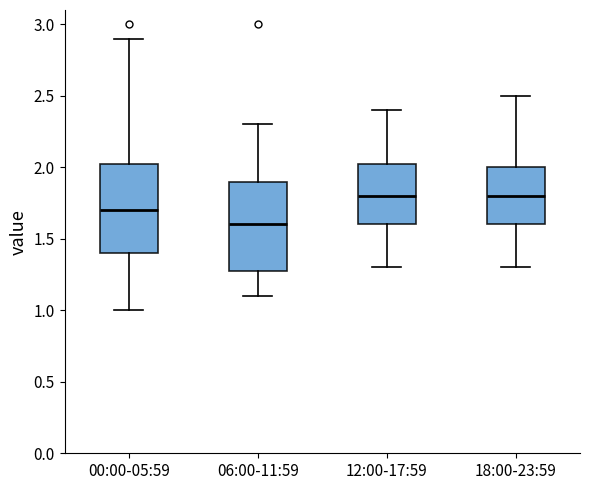

Where does the lower whisker of the box for 12:00-17:59 end on the y-axis? The values are not printed on the chart, so give them approximately, as read against the axis.

1.30